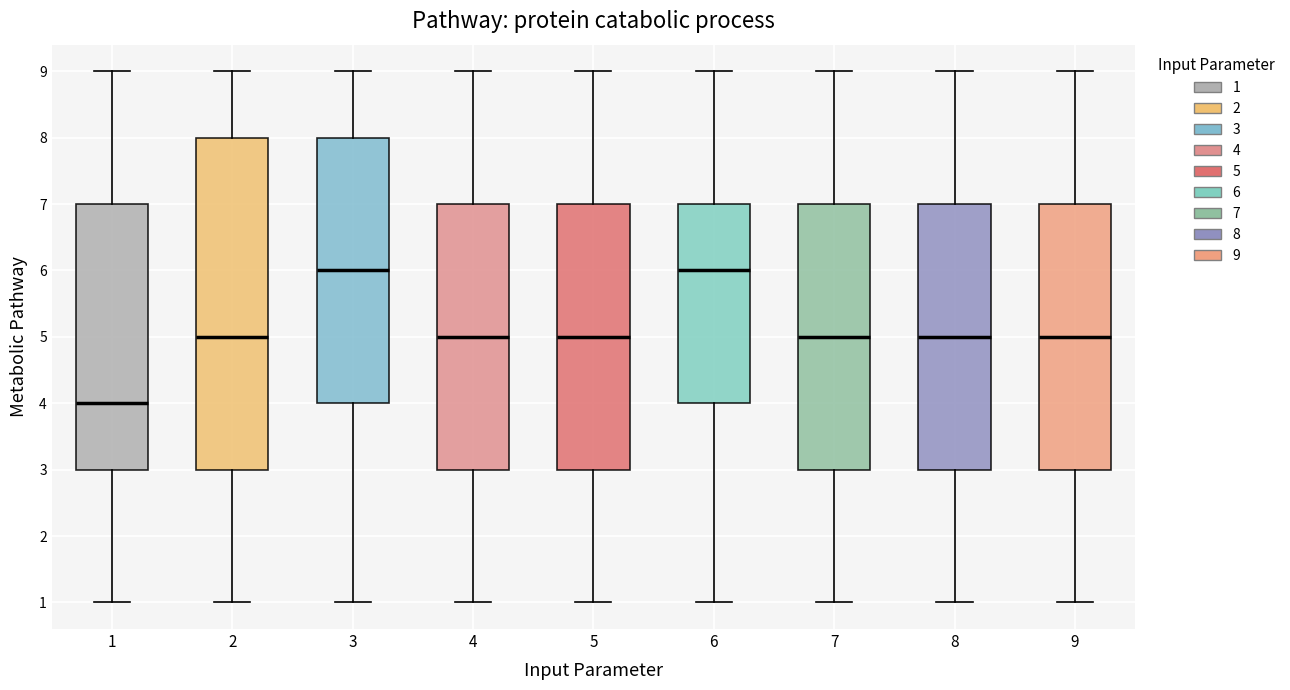

Where is the upper edge of the box at x = 4 on the y-axis? The values are not printed on the chart, so give them approximately, as read against the axis.

7